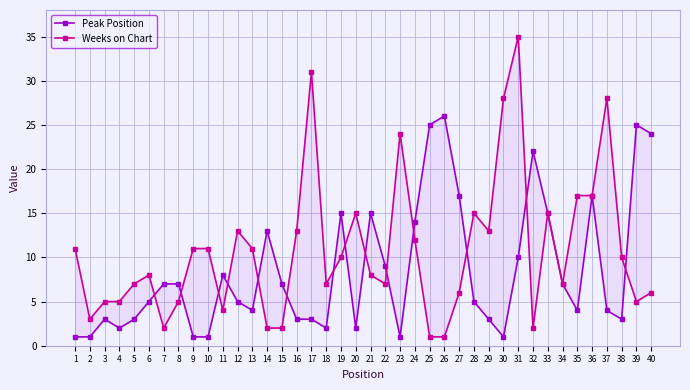

What is the sum of the Peak Position values at 38 and 30?

4